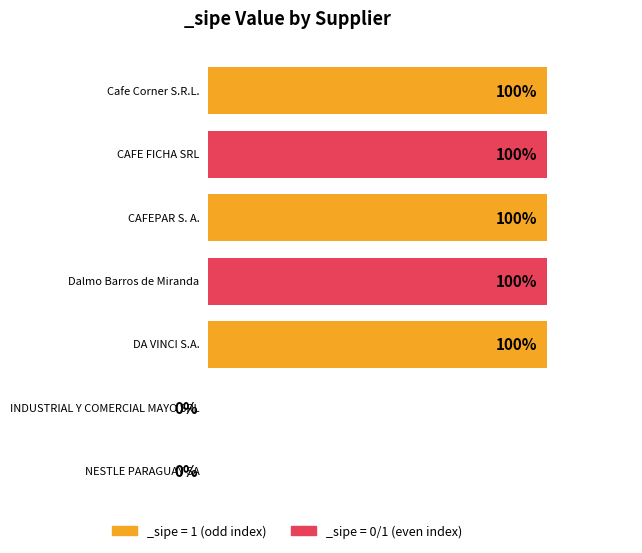

At which category does the chart reach its minimum across all series?

INDUSTRIAL Y COMERCIAL MAYO SRL